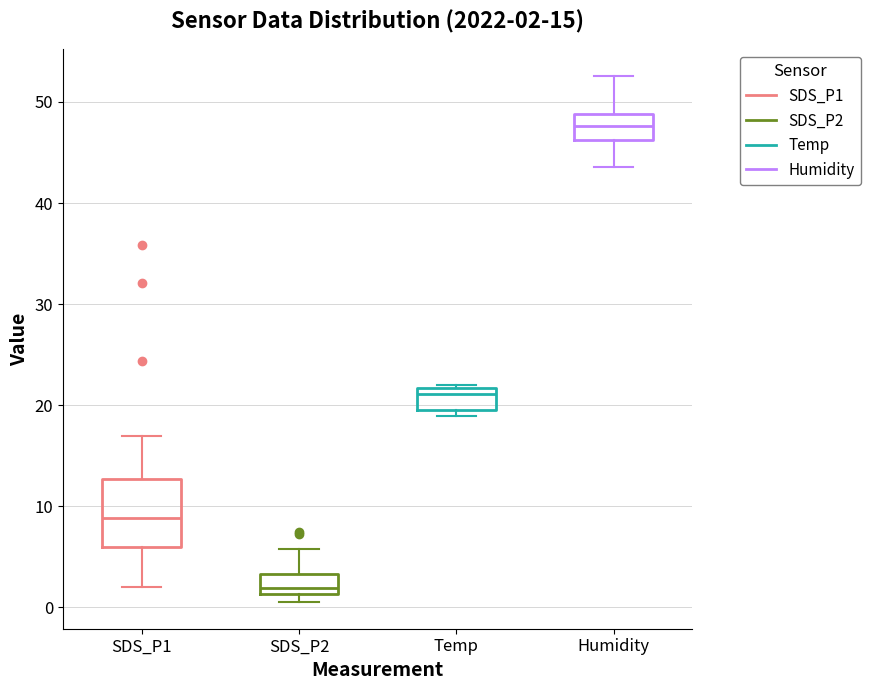

Which box's median line is the highest?

Humidity